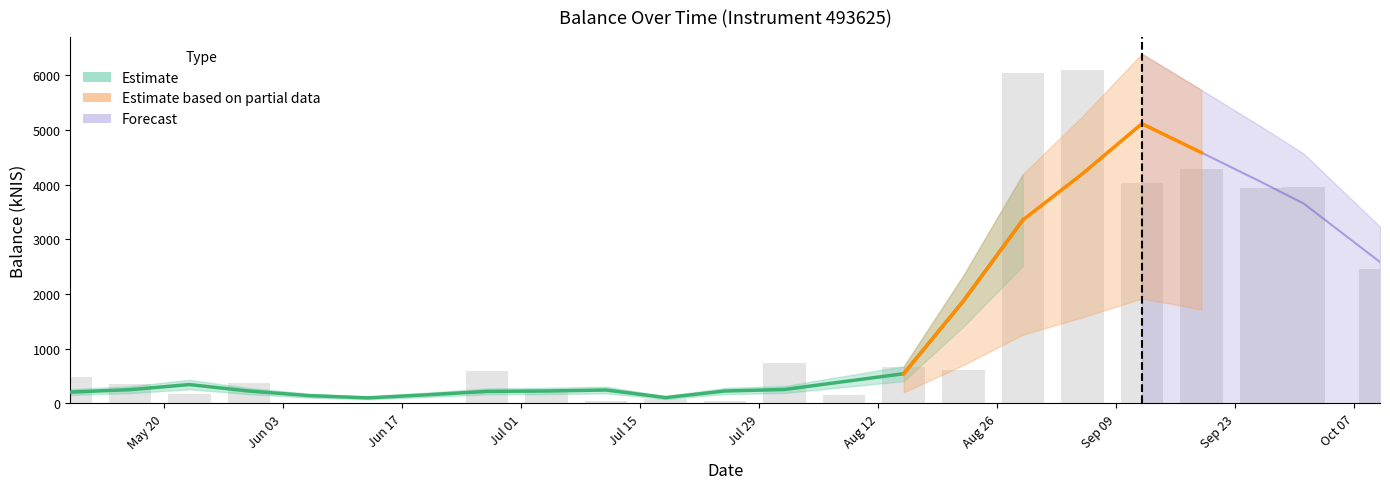

The value at 2024-08-22 is 618.7. True or false?

True